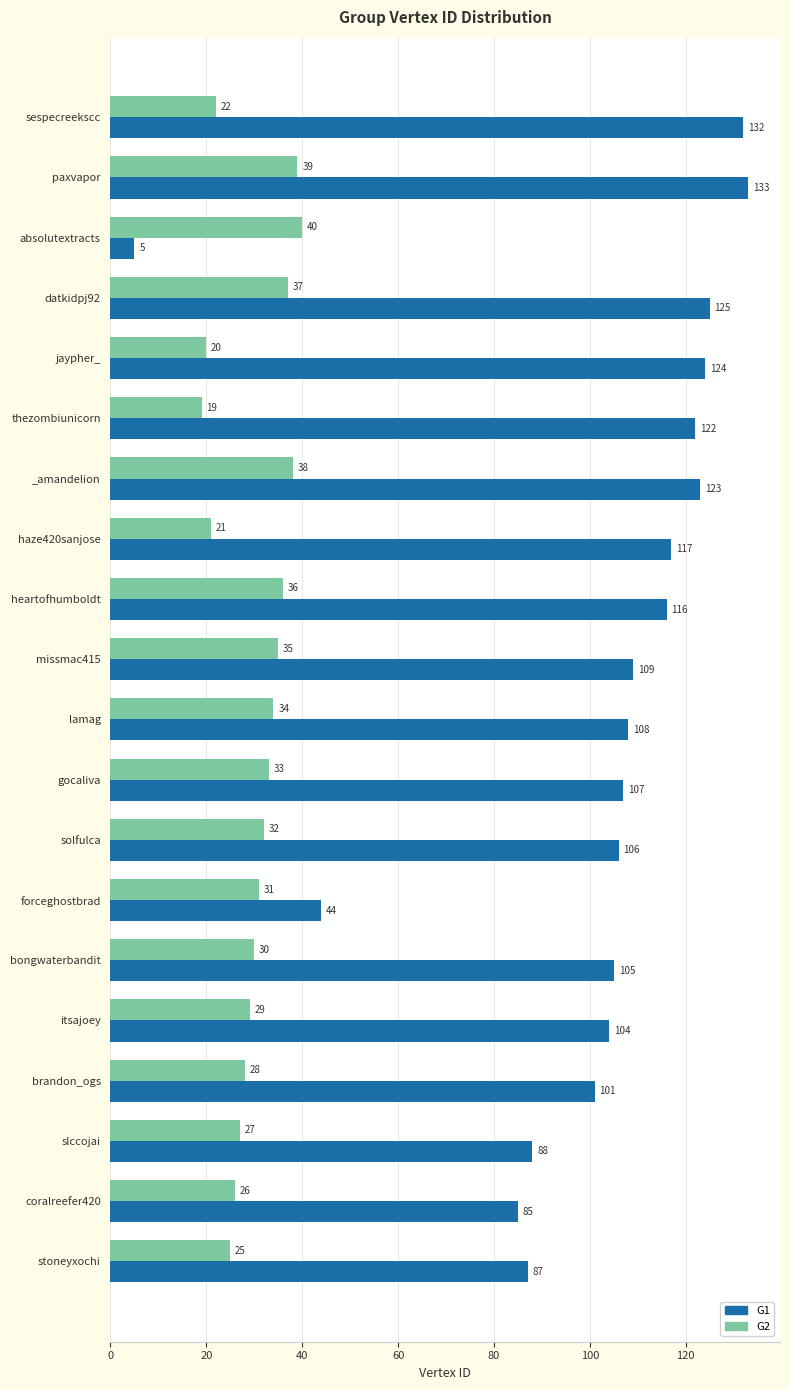

What are all the series names shown in the legend?

G1, G2